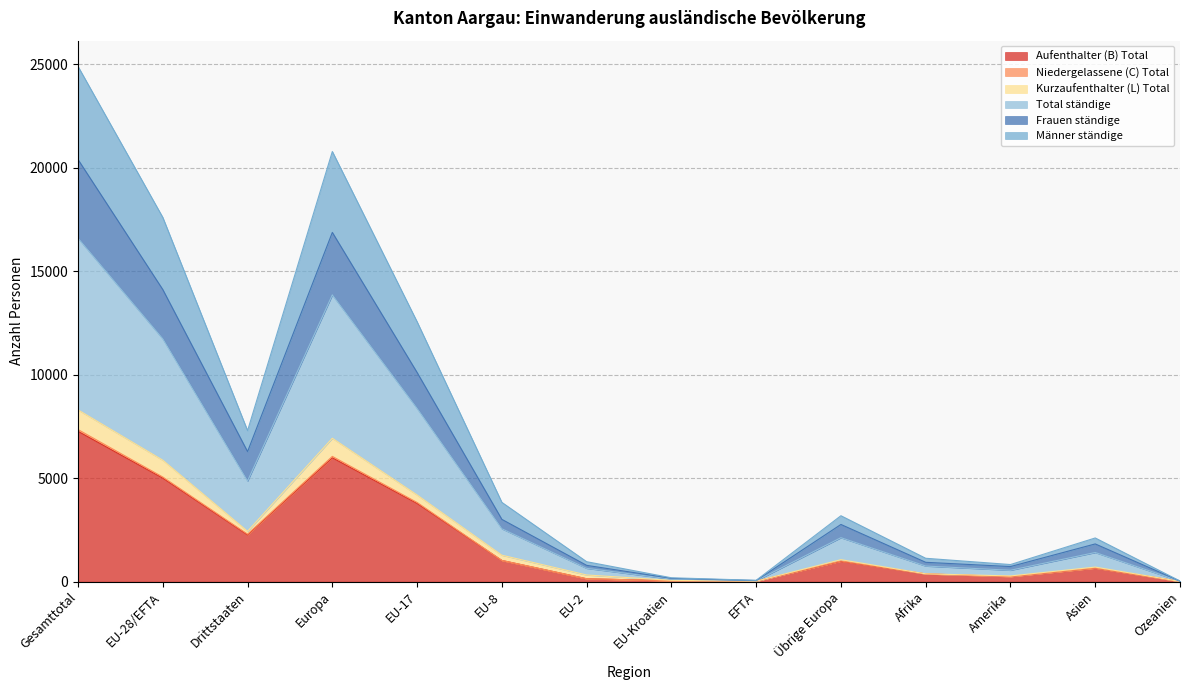

How many lines are shown in the chart?

6